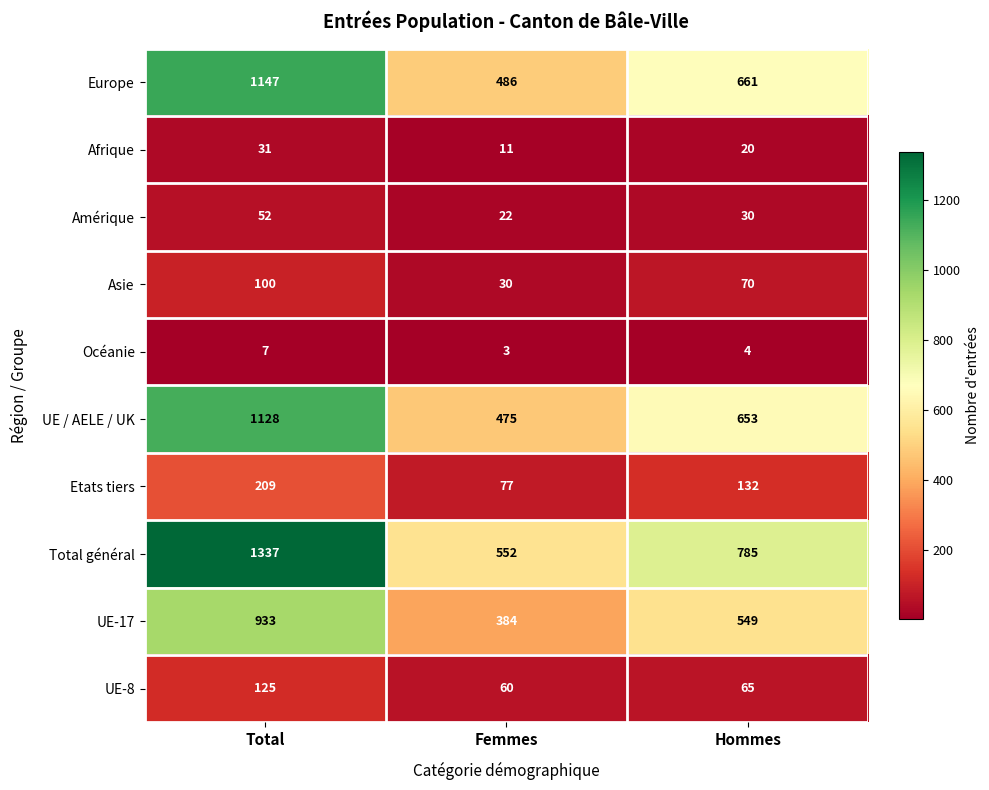

What is the sum of the Afrique values at Femmes and Hommes?

31